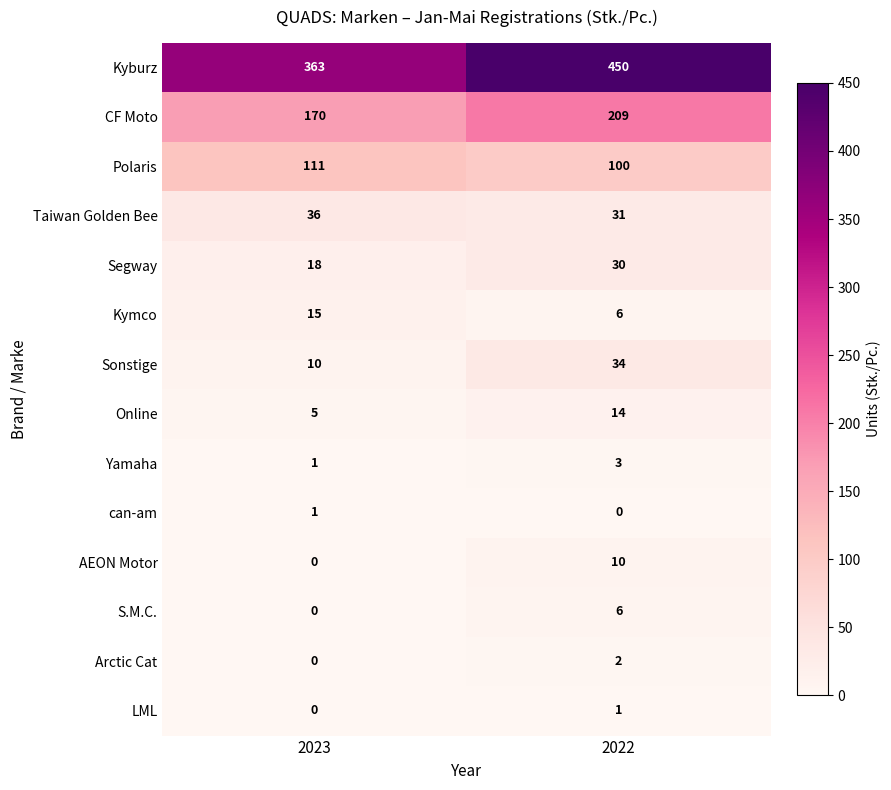

Reading left to right, extract all data points from this chart.

Kyburz: 2023=363	2022=450
CF Moto: 2023=170	2022=209
Polaris: 2023=111	2022=100
Taiwan Golden Bee: 2023=36	2022=31
Segway: 2023=18	2022=30
Kymco: 2023=15	2022=6
Sonstige: 2023=10	2022=34
Online: 2023=5	2022=14
Yamaha: 2023=1	2022=3
can-am: 2023=1	2022=0
AEON Motor: 2023=0	2022=10
S.M.C.: 2023=0	2022=6
Arctic Cat: 2023=0	2022=2
LML: 2023=0	2022=1